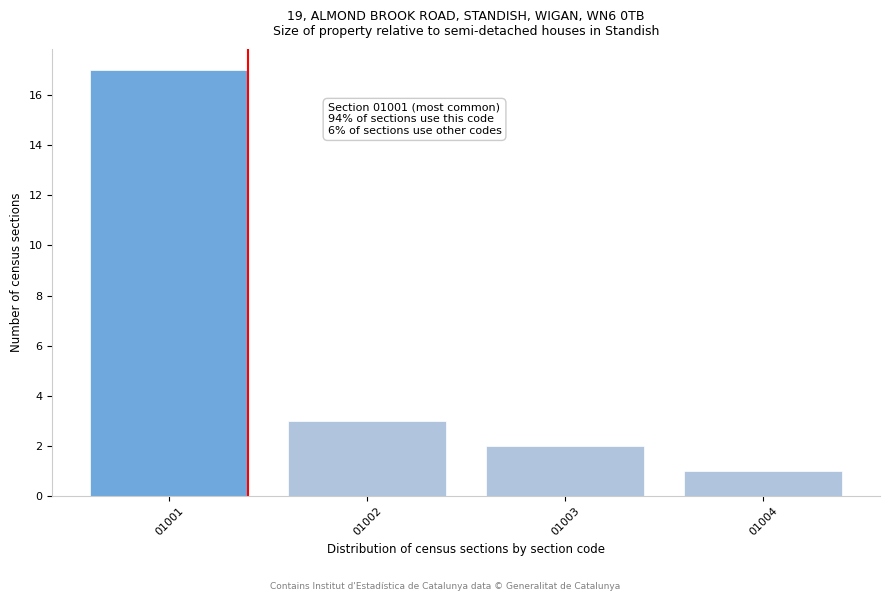

Reading left to right, extract all data points from this chart.

01001=17	01002=3	01003=2	01004=1